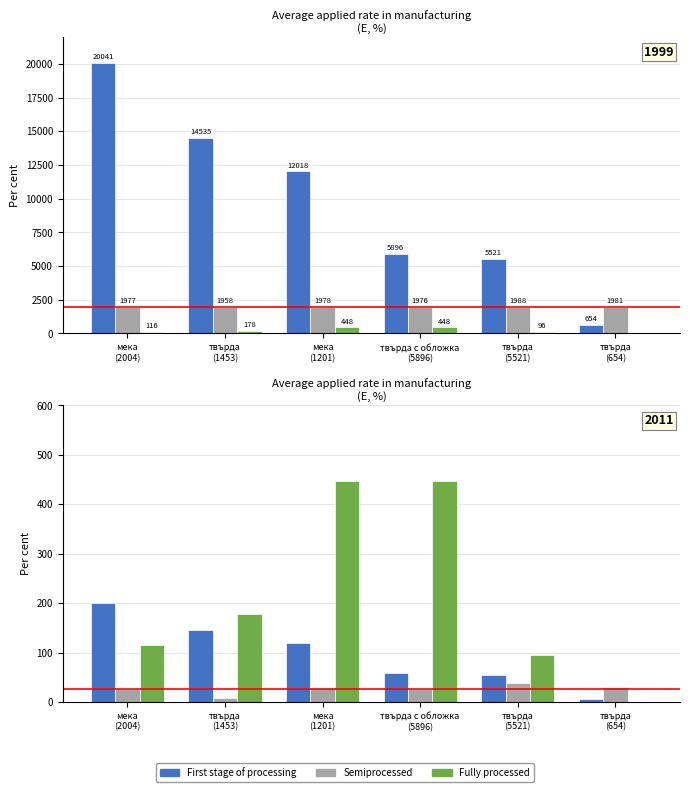

Where is Fully processed nearest to the value 224?

твърда
(1453)